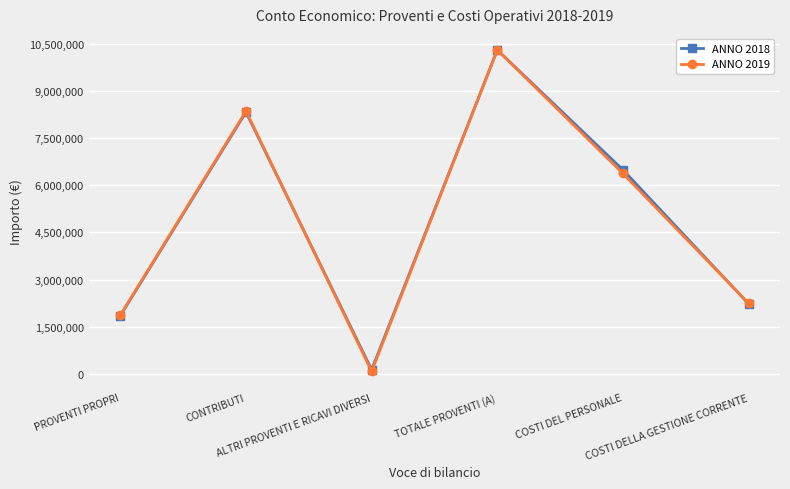

At which category does the chart reach its peak across all series?

TOTALE PROVENTI (A)